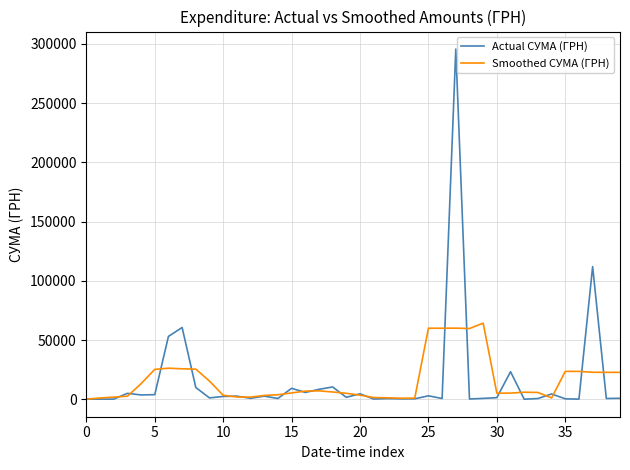

What is the highest value of the Smoothed СУМА (ГРН) series?

64219.4